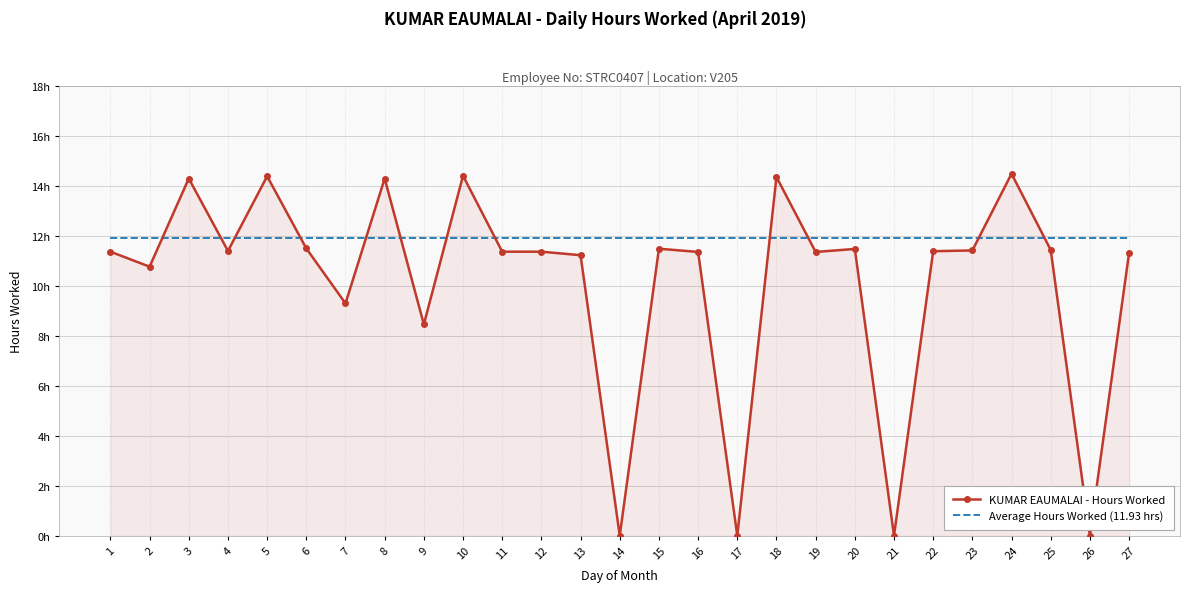

Is it true that Average Hours Worked (11.93 hrs) equals 16.6 at 12?

False